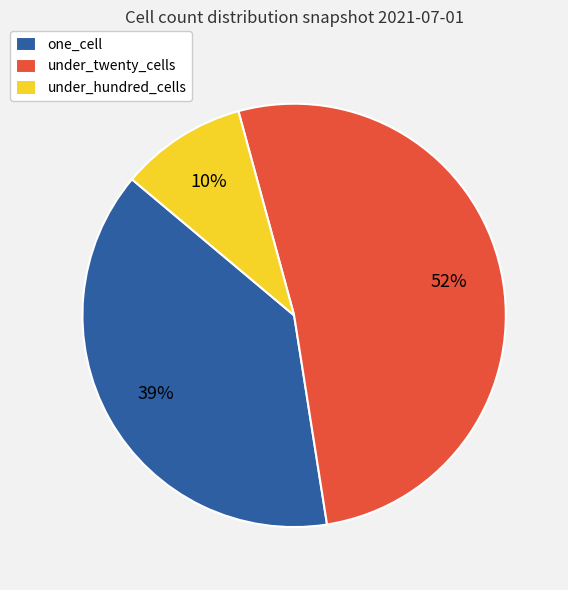

Rank the categories by value from lowest to highest.

under_hundred_cells, one_cell, under_twenty_cells